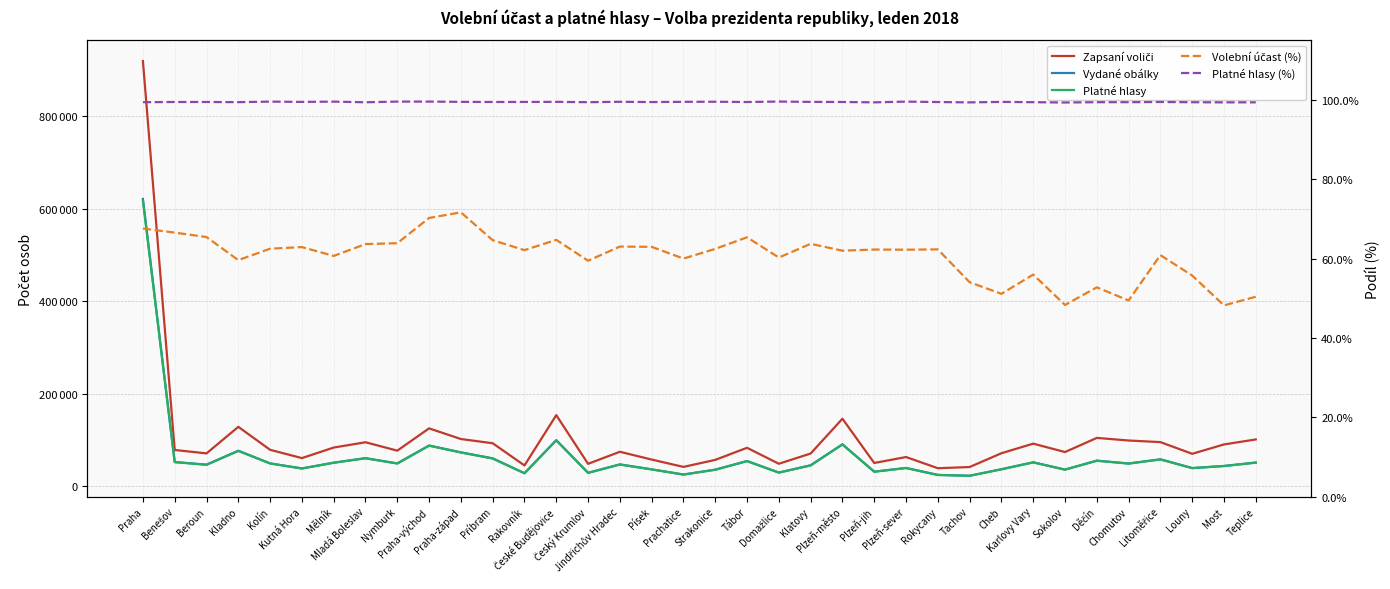

What is the label of the 4th point from the left?

Kladno